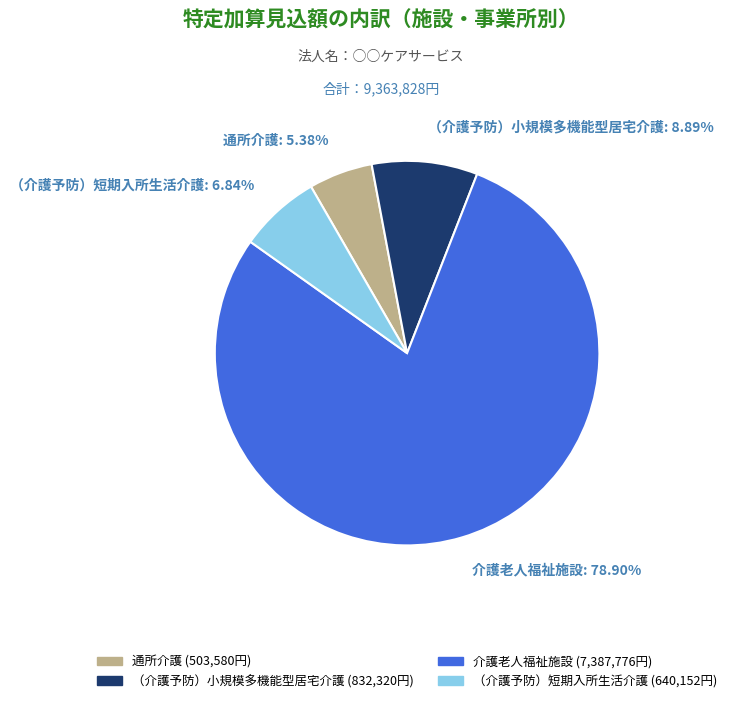

To the nearest percent, what is the difference between the largest and smallest slice percentages?

74%